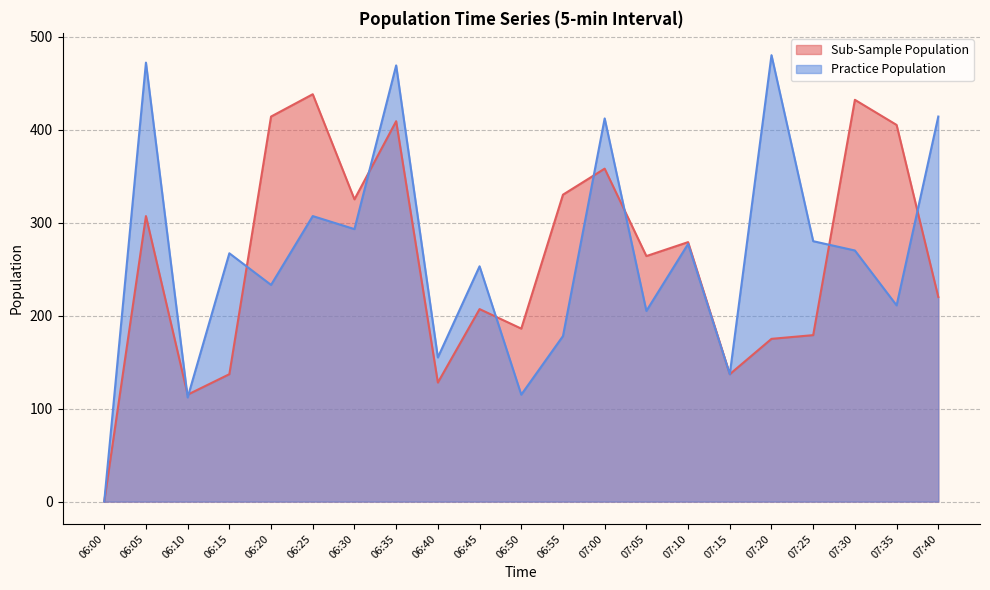

At 06:05, list the series in order from smallest to largest.

Sub-Sample Population, Practice Population